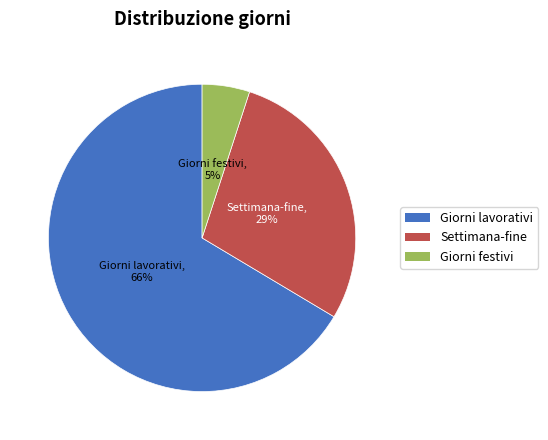

What is the majority slice?

Giorni lavorativi